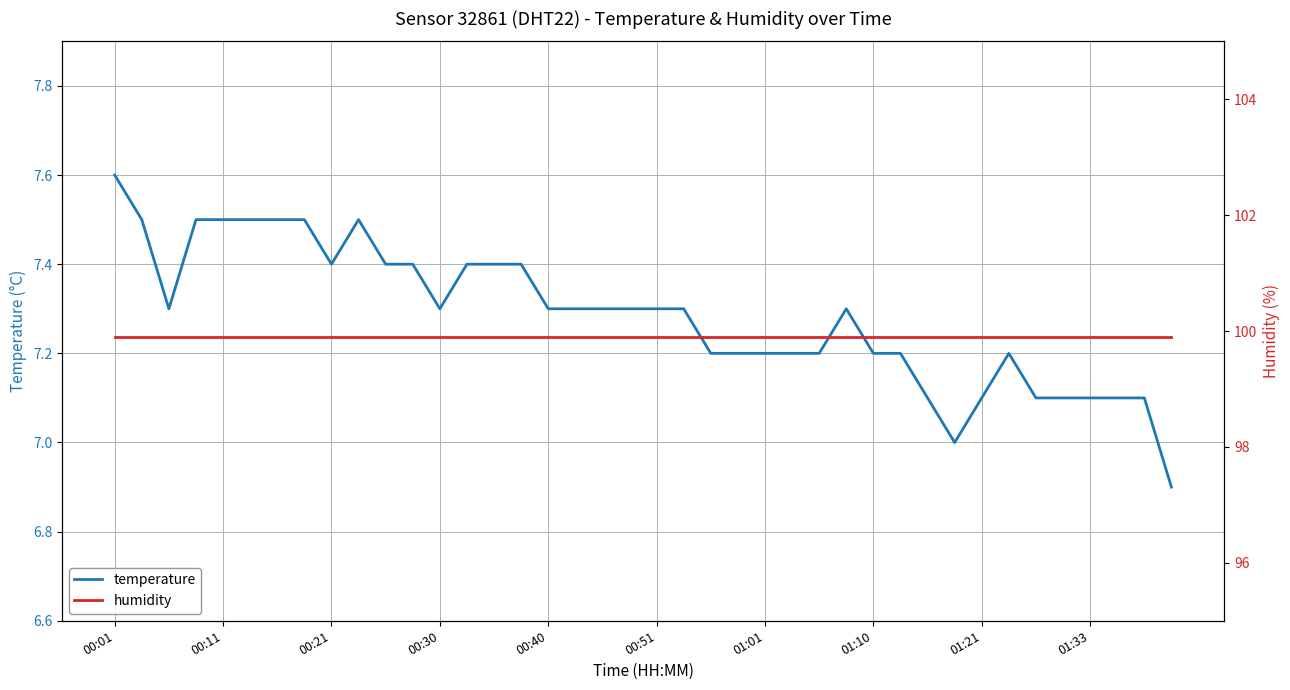

True or false: humidity and temperature cross at least once.

False